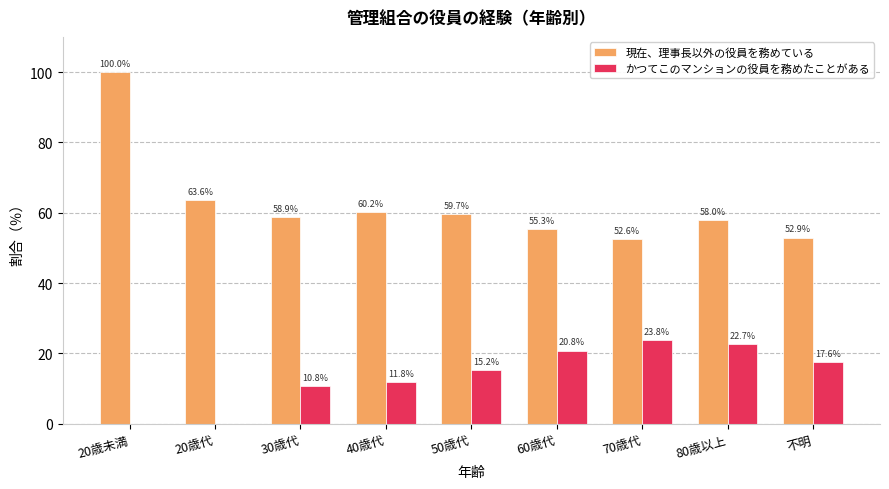

What is the average value of the 現在、理事長以外の役員を務めている series?

62.4